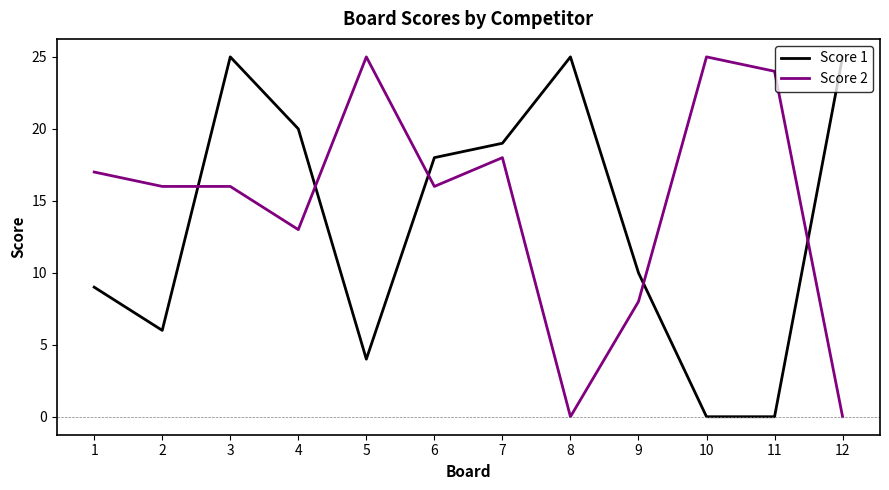

At which category does Score 1 reach its first local peak?

3